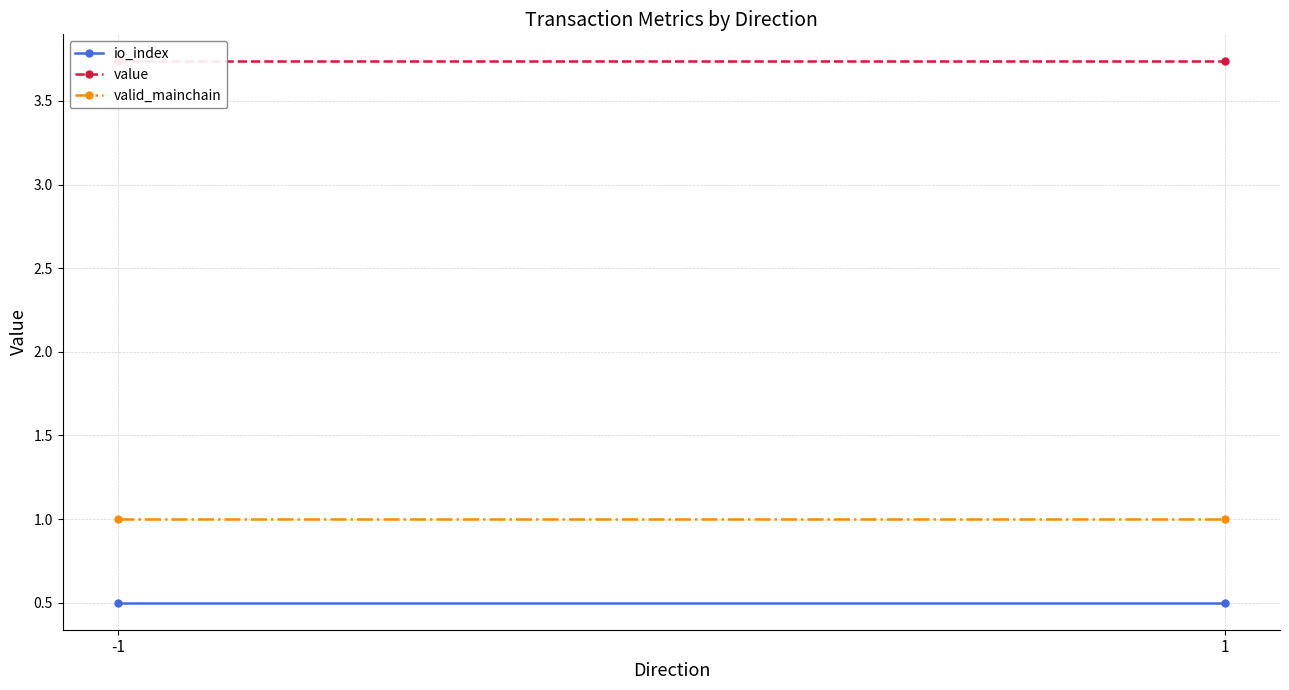

What is the highest value of the valid_mainchain series?

1.0